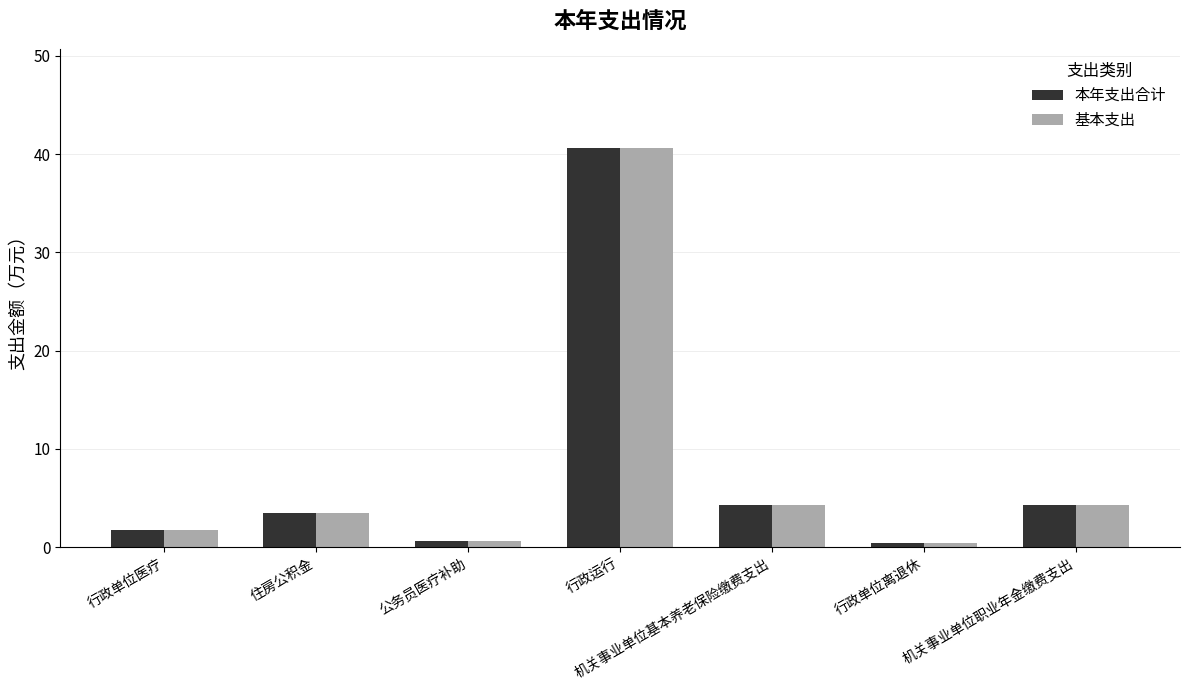

What is the maximum value shown in the chart?

40.6